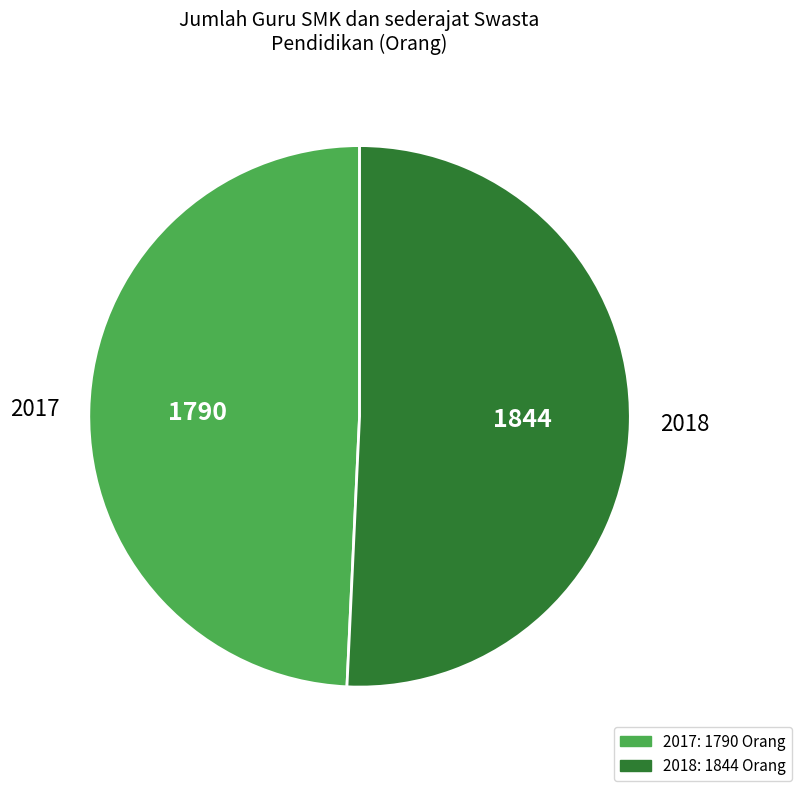

Is the sum of 2017 and 2018 greater than half?

Yes